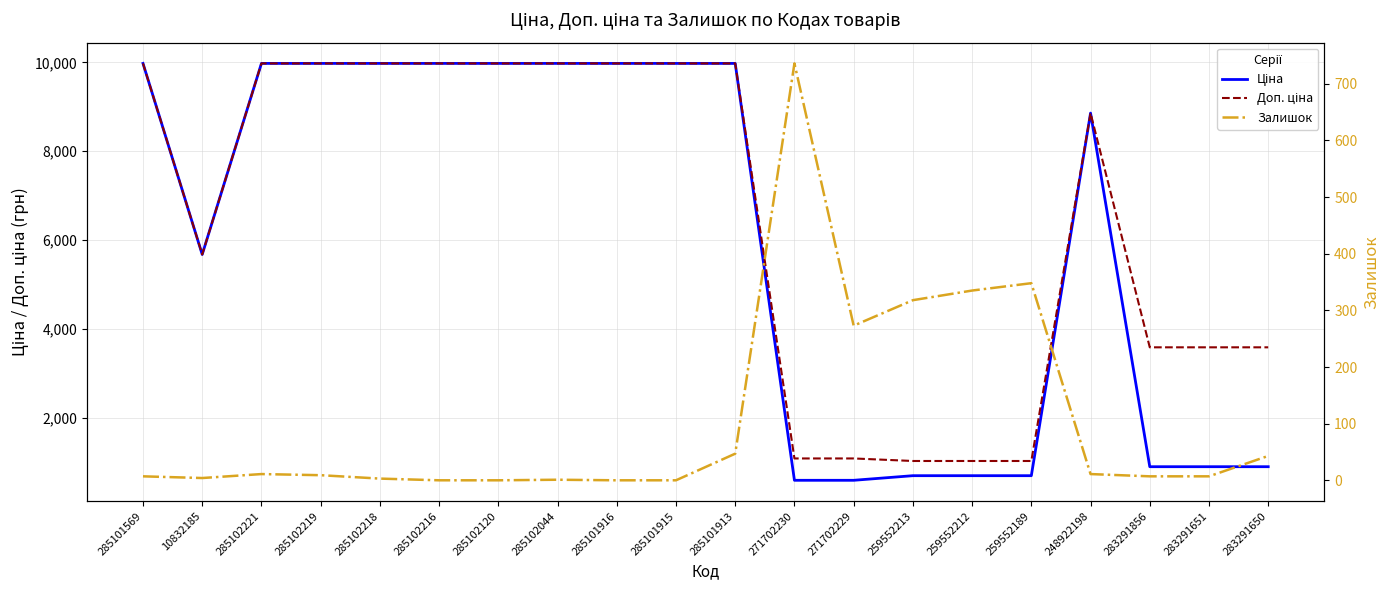

What is the label of the 6th point from the right?

259552212